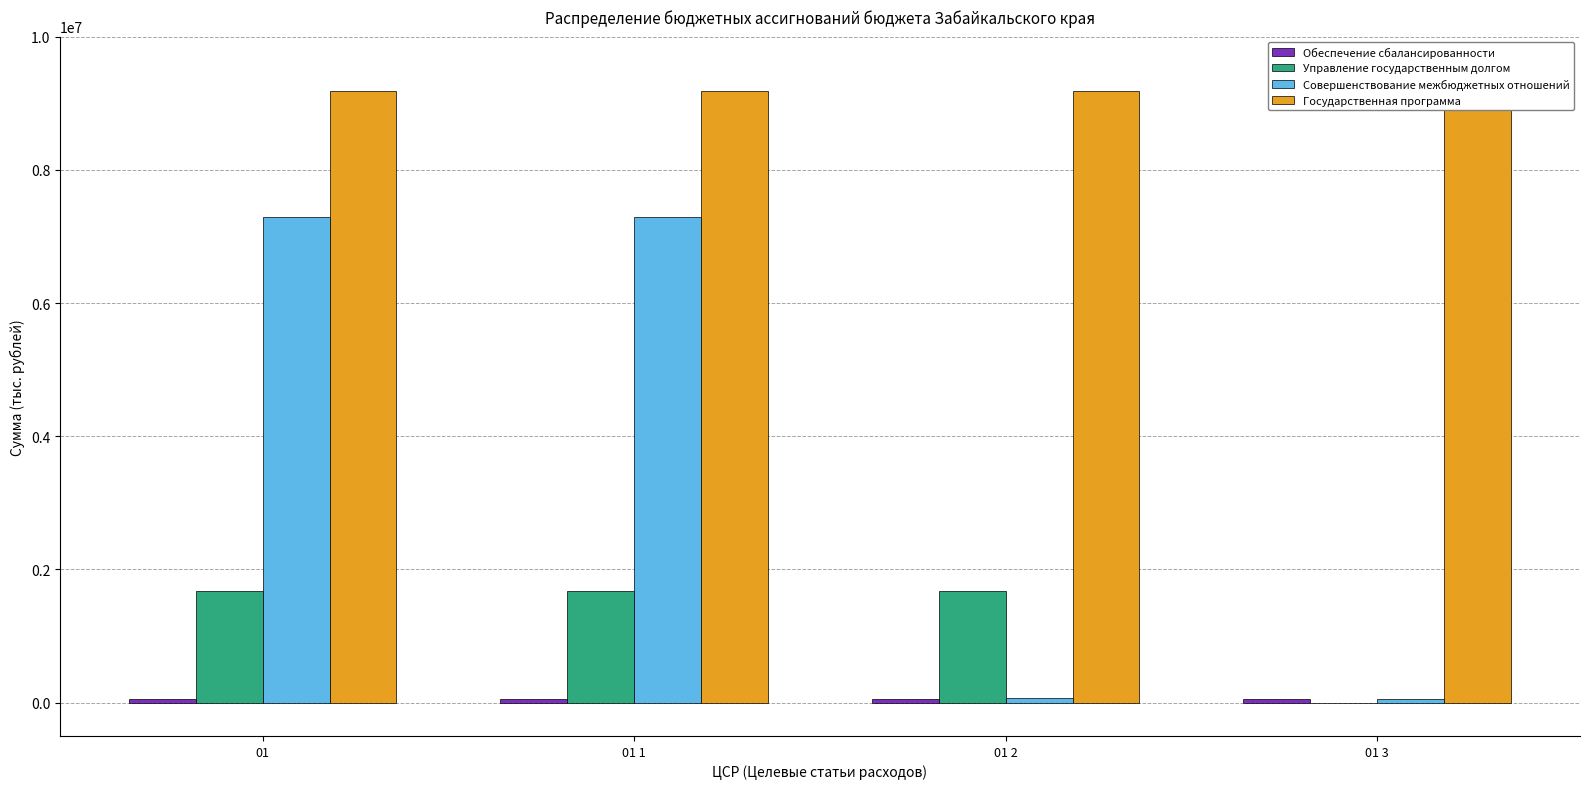

What is the approximate value of Управление государственным долгом at 01?

1674303.5